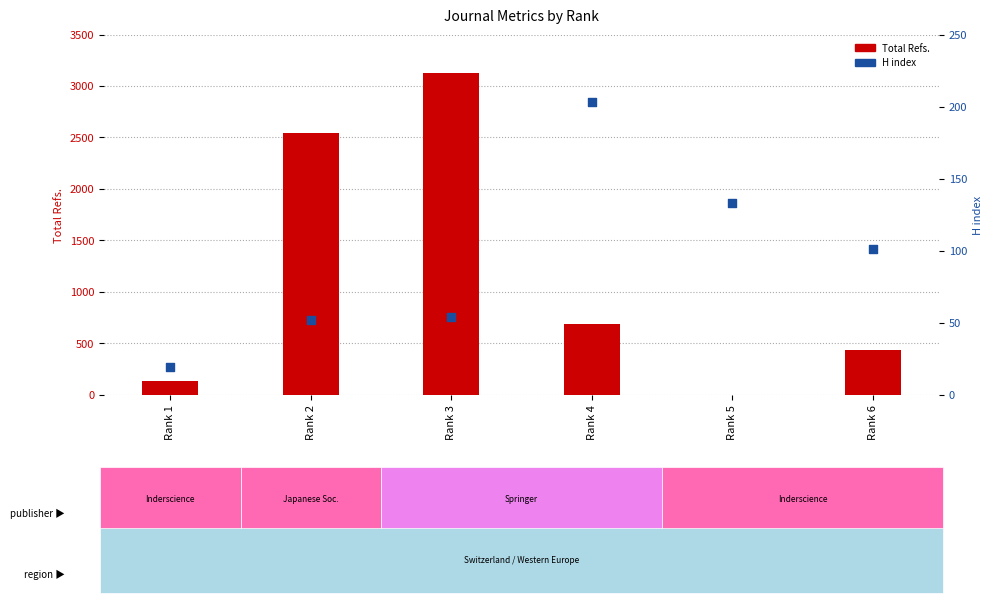

Which series has the largest Y range (max minus min)?

Total Refs.